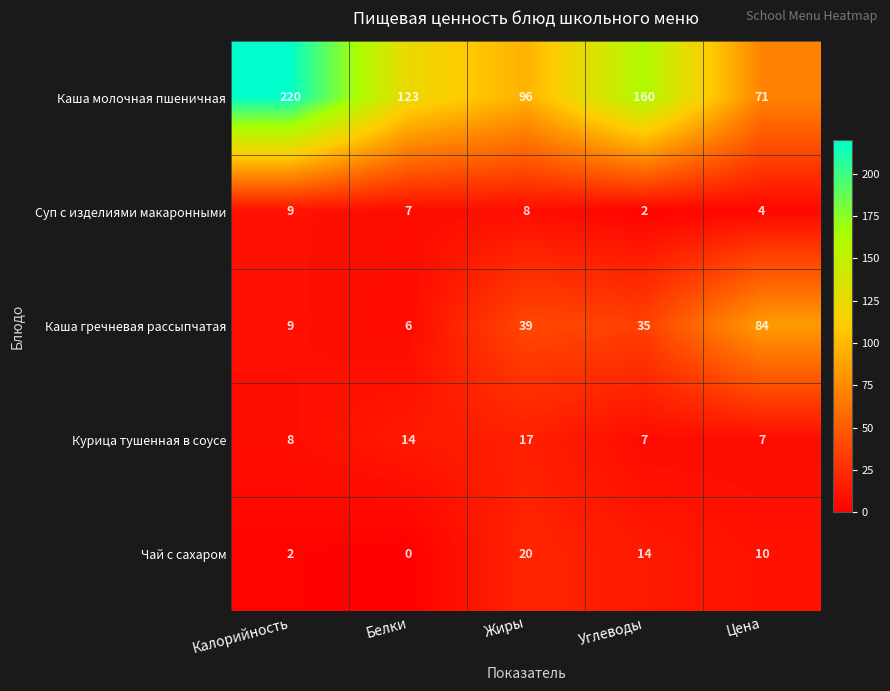

What is the total value across all series at Калорийность?

248